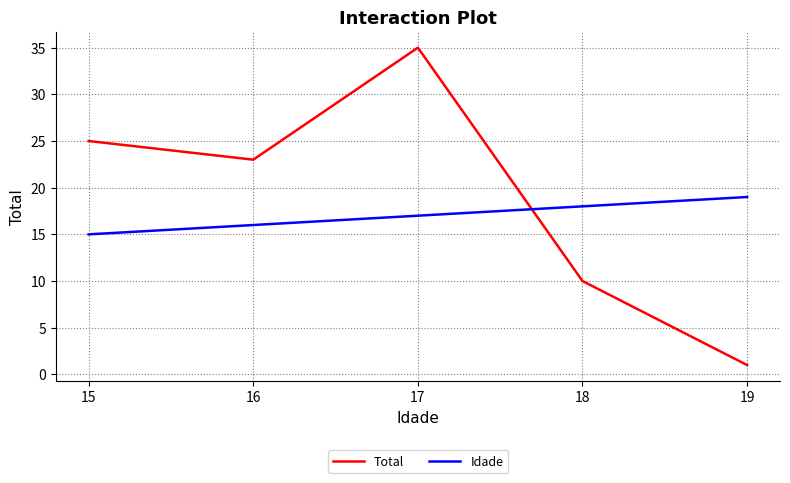

Rank the series at 15 from highest to lowest value.

Total, Idade